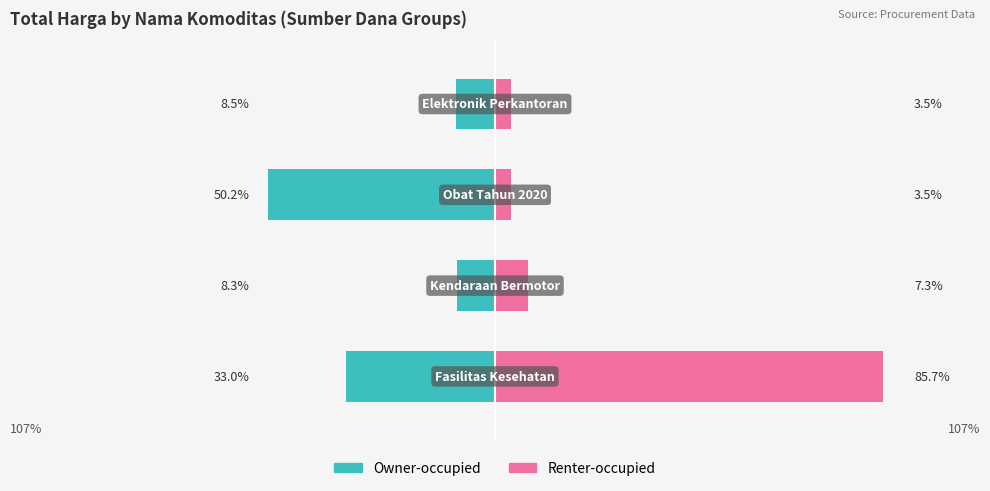

Are the bars horizontal?

Yes